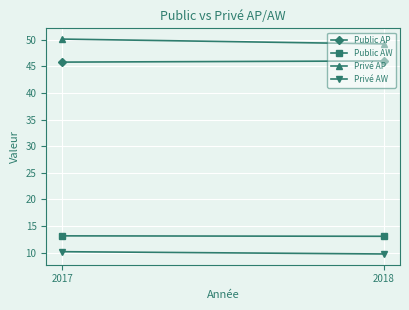

What are all the series names shown in the legend?

Public AP, Public AW, Privé AP, Privé AW